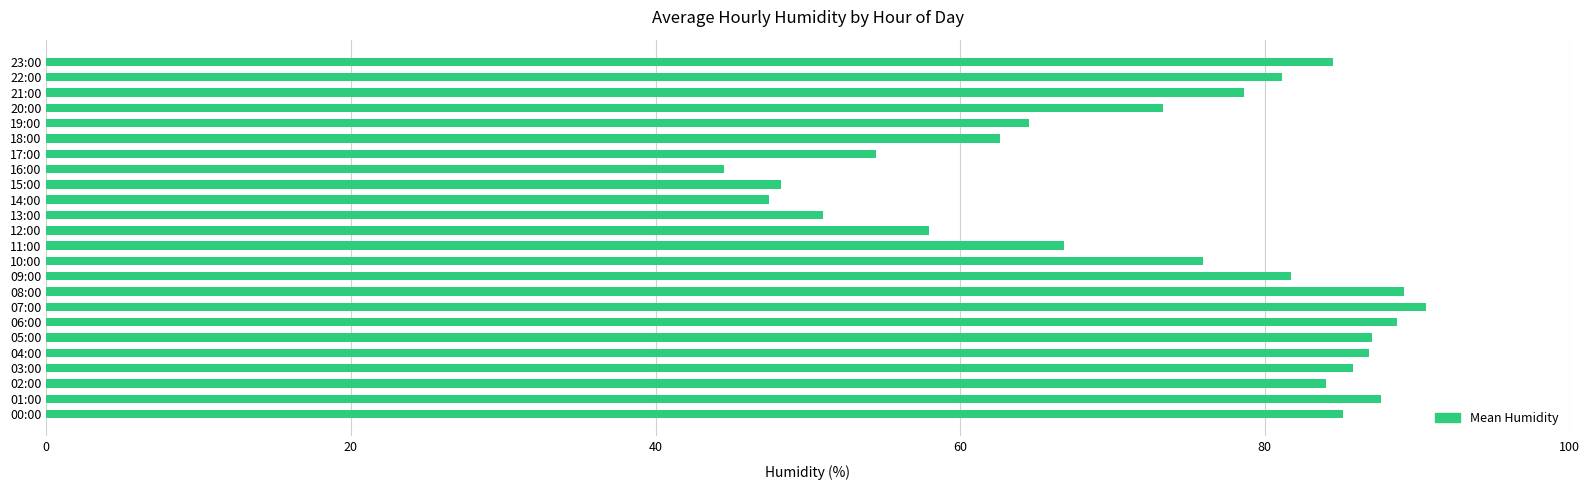

What is the difference between the maximum and minimum values?

46.1